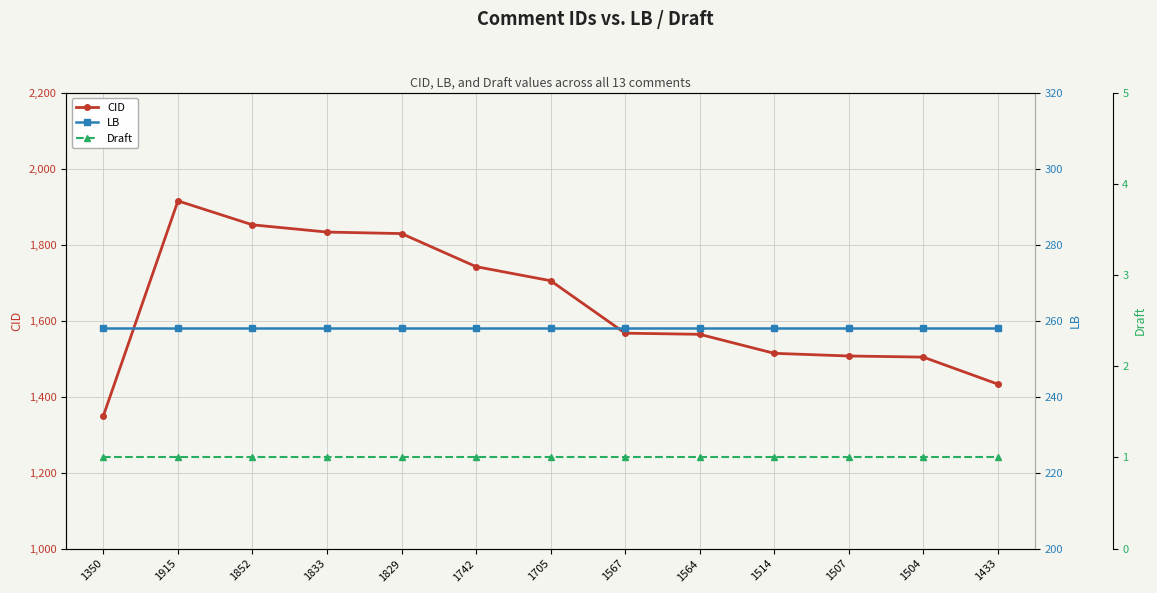

True or false: LB and Draft cross at least once.

False